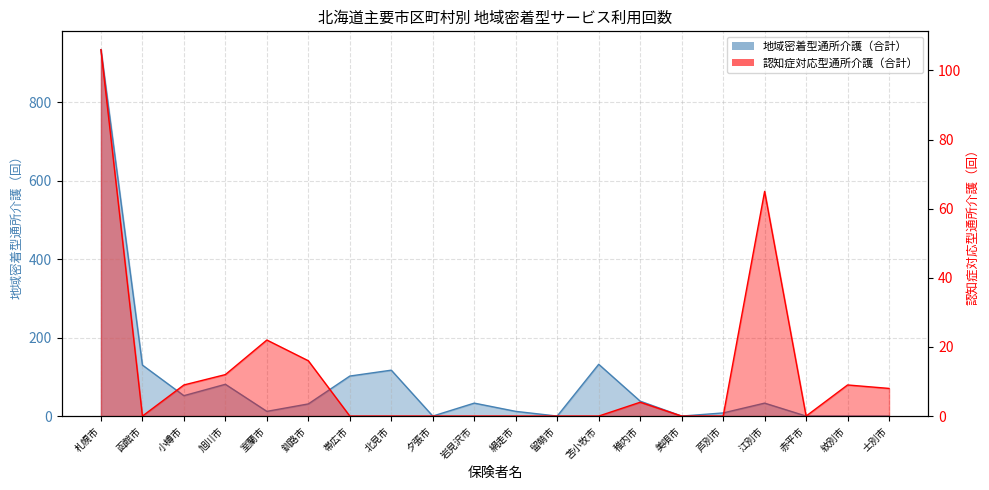

Reading left to right, what are all the values shown in this chart?

地域密着型通所介護（合計）: 札幌市=934	函館市=130	小樽市=52	旭川市=81	室蘭市=12	釧路市=31	帯広市=102	北見市=117	夕張市=0	岩見沢市=33	網走市=12	留萌市=0	苫小牧市=132	稚内市=38	美唄市=0	芦別市=8	江別市=33	赤平市=0	紋別市=0	士別市=0
認知症対応型通所介護（合計）: 札幌市=106	函館市=0	小樽市=9	旭川市=12	室蘭市=22	釧路市=16	帯広市=0	北見市=0	夕張市=0	岩見沢市=0	網走市=0	留萌市=0	苫小牧市=0	稚内市=4	美唄市=0	芦別市=0	江別市=65	赤平市=0	紋別市=9	士別市=8